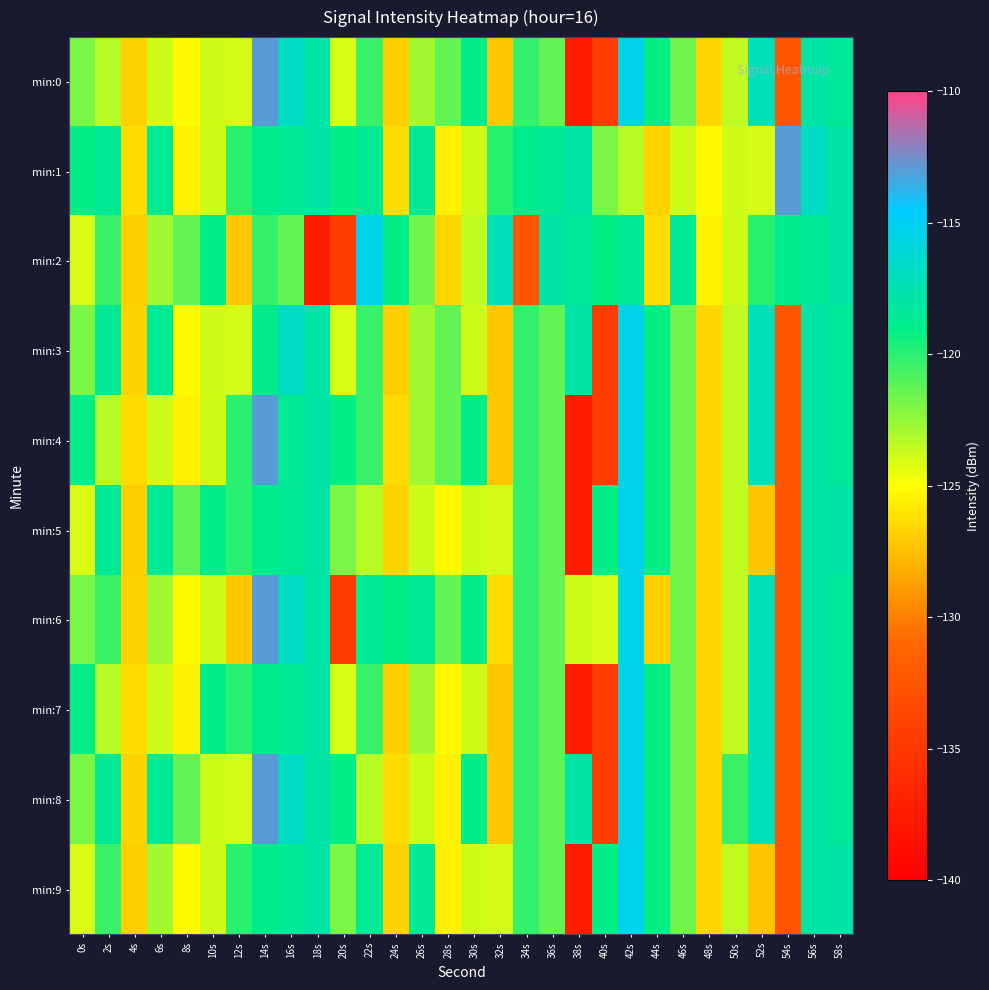

What is the maximum value shown in the chart?

-113.0